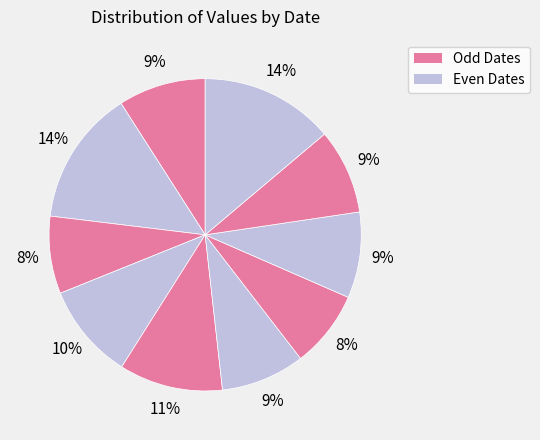

Count the number of slices in the pie.

10